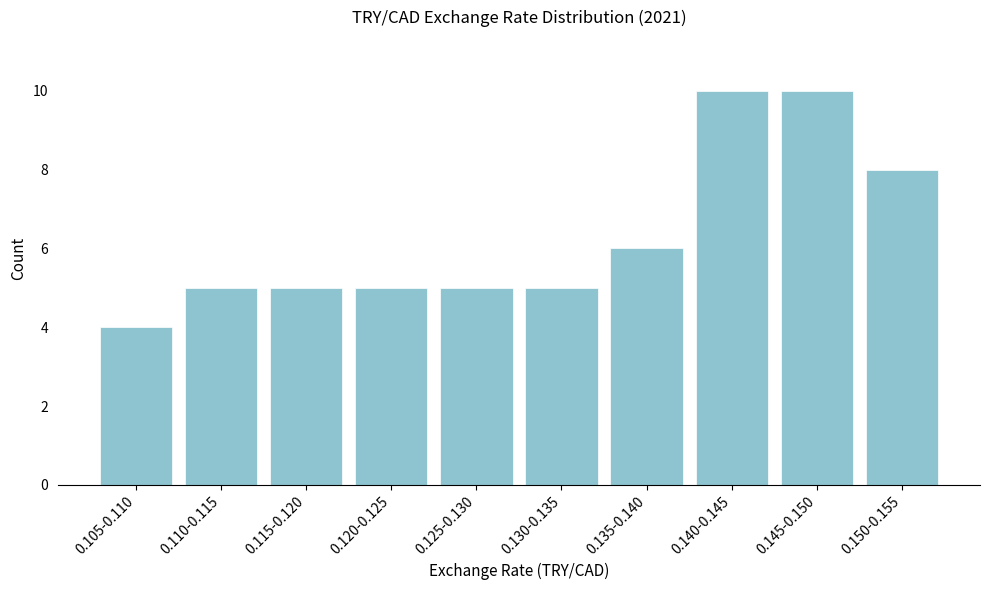

Reading left to right, extract all data points from this chart.

4	5	5	5	5	5	6	10	10	8